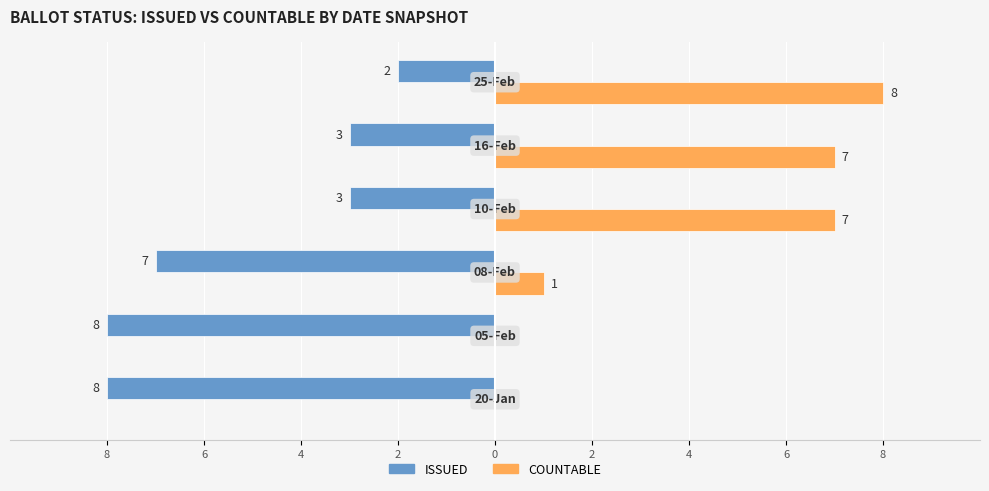

What are all the series names shown in the legend?

ISSUED, COUNTABLE